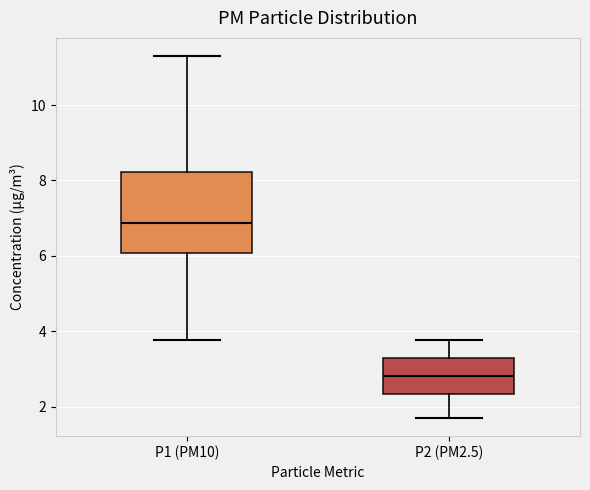

Reading left to right, read every box against the y-axis: the position of its median line, the range the box covers, and the ends of its whiskers. The values are not printed on the chart, so give them approximately, as read against the axis.

P1 (PM10): median 6.8, box 6.0 to 8.2, whiskers 3.8 to 11.4
P2 (PM2.5): median 2.8, box 2.4 to 3.2, whiskers 1.8 to 3.8